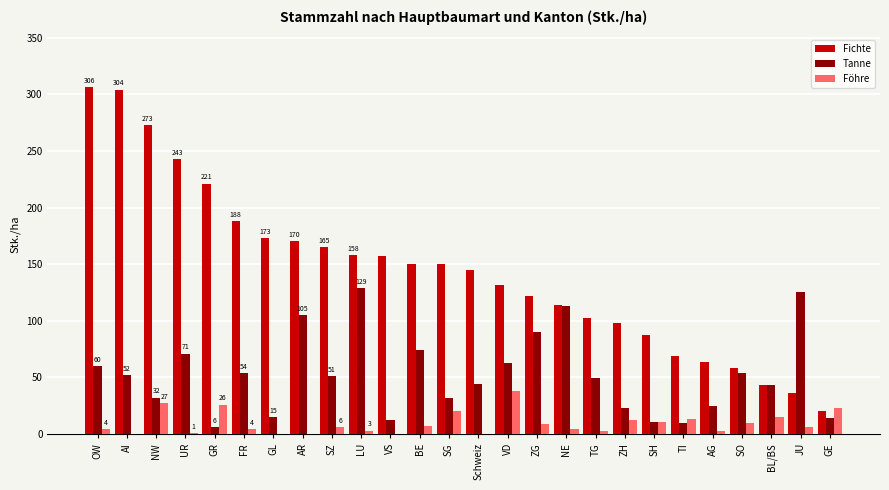

Which series changed the most between BE and BL/BS?

Fichte